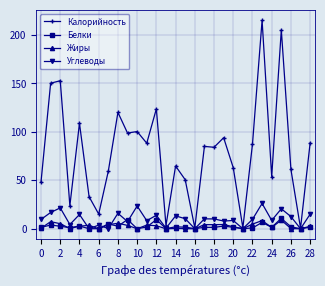

True or false: Жиры and Углеводы cross at least once.

True